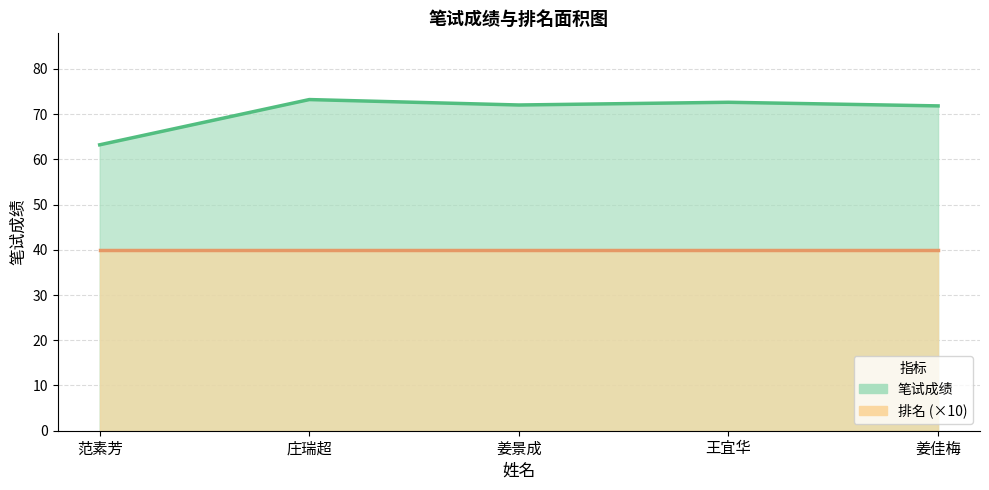

What is the maximum value for 笔试成绩?

73.2